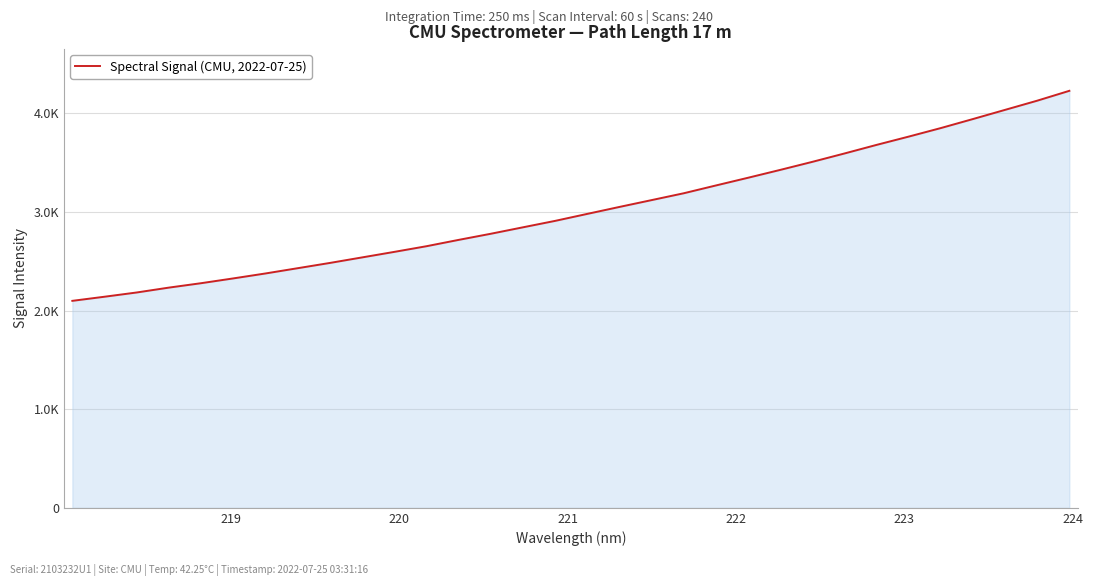

Does the chart have visible grid lines?

Yes